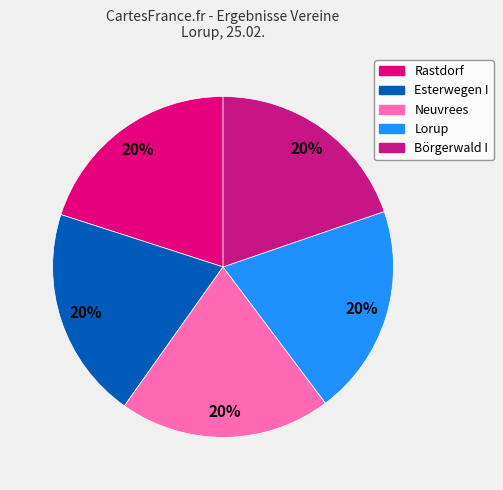

To the nearest percent, what percentage of the pie is Lorup?

20%